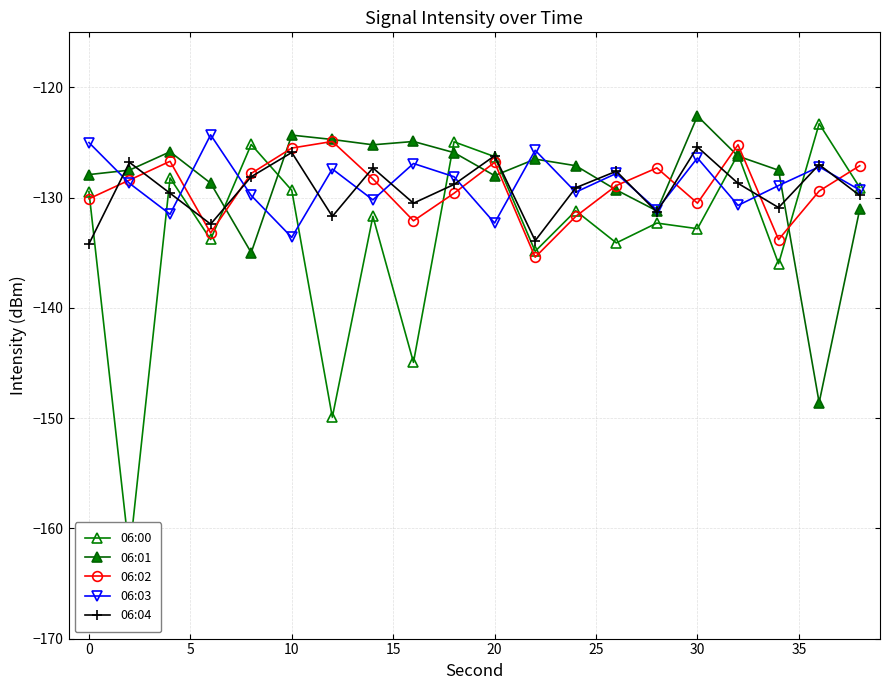

Is it true that 06:04 equals -87.7 at 30?

False